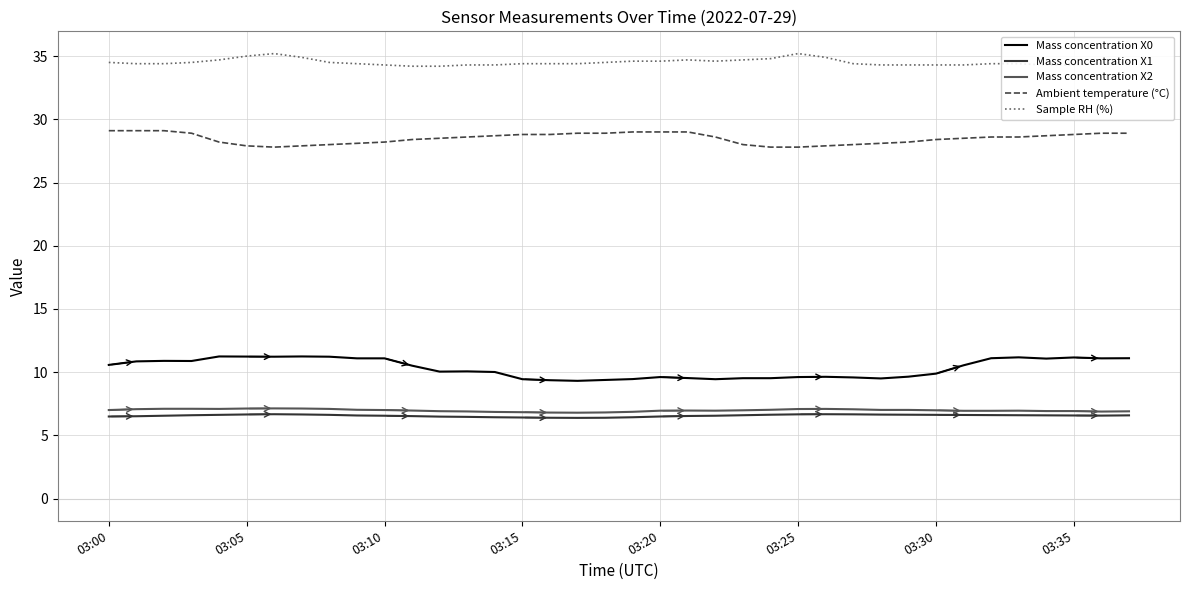

What are all the series names shown in the legend?

Mass concentration X0, Mass concentration X1, Mass concentration X2, Ambient temperature (°C), Sample RH (%)